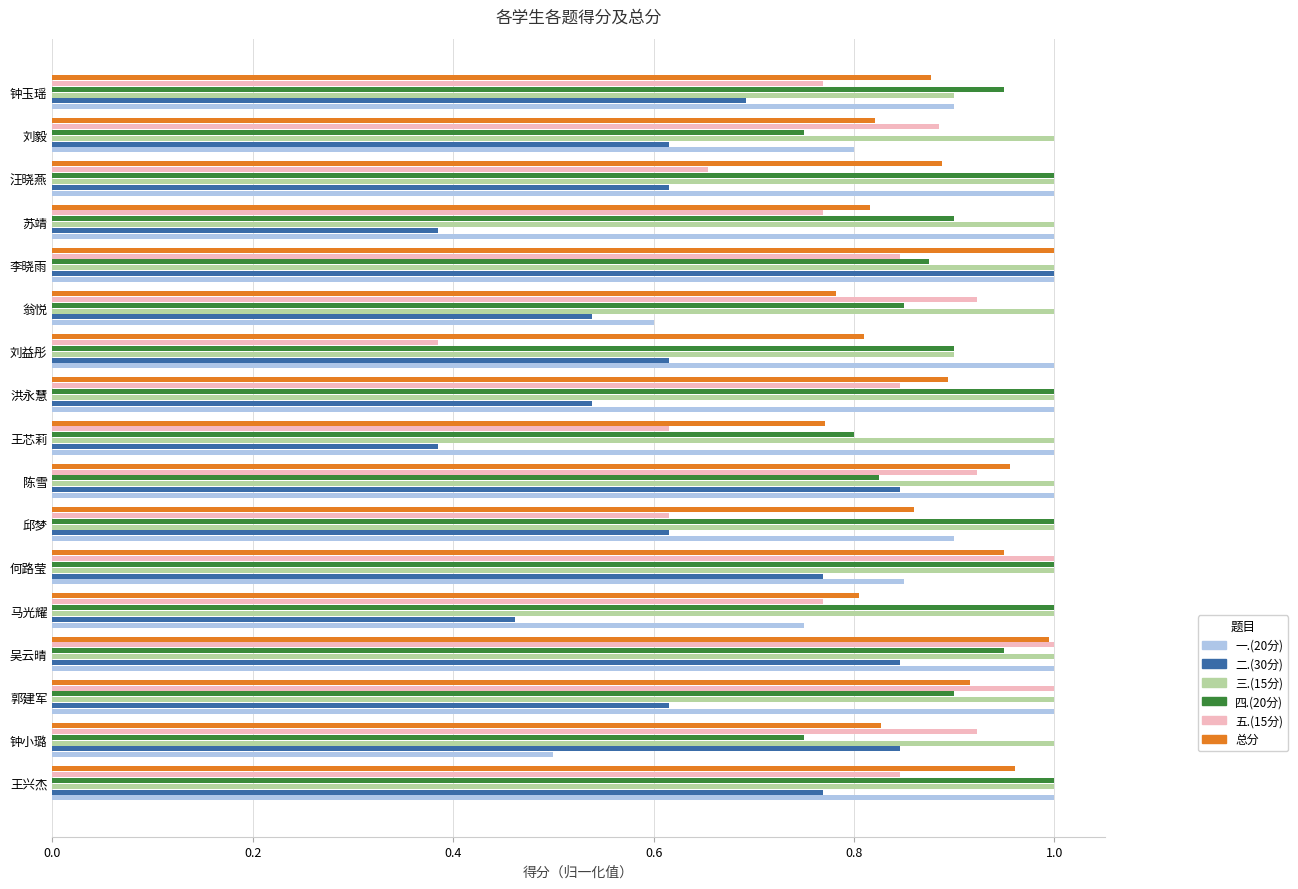

Between 吴云晴 and 洪永慧, which series saw the biggest shift?

二.(30分)